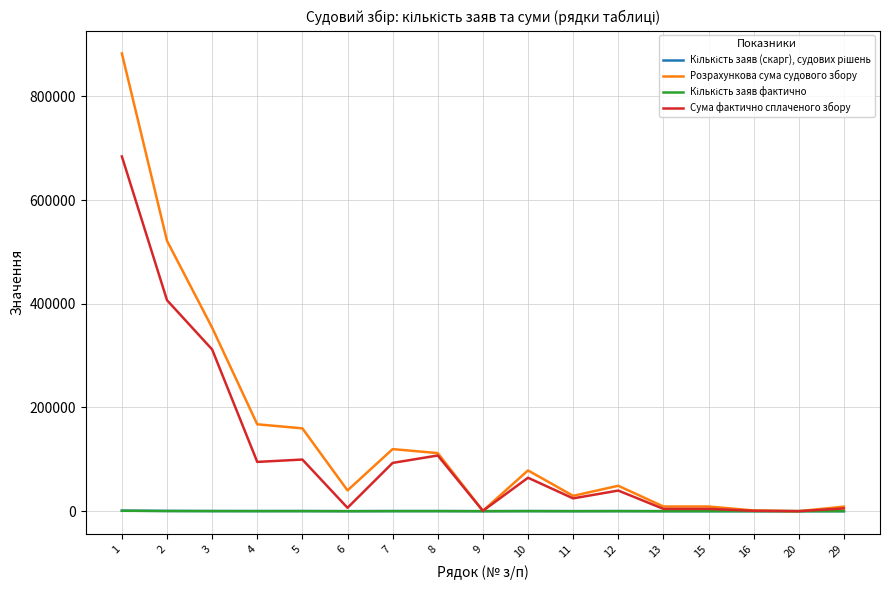

How many values in the Розрахункова сума судового збору series are below 48960?

8